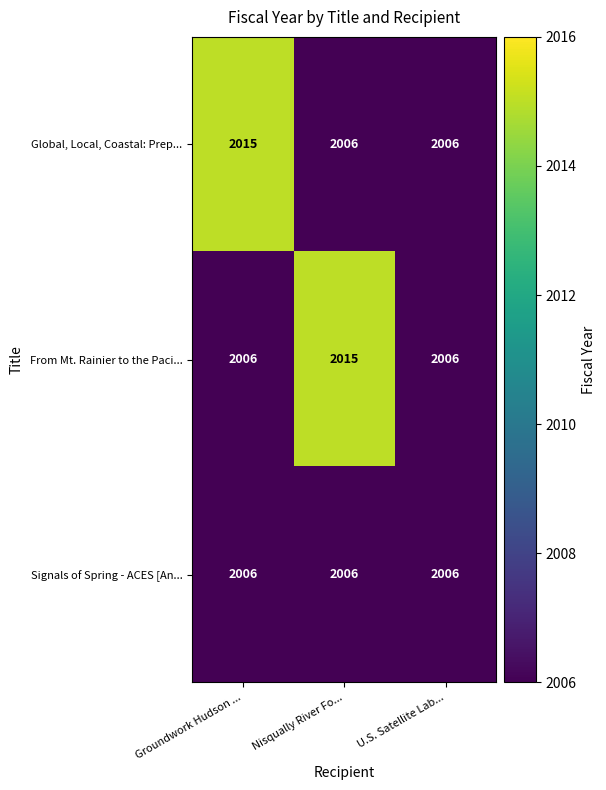

What is the total value across all series at Groundwork Hudson ...?

6027